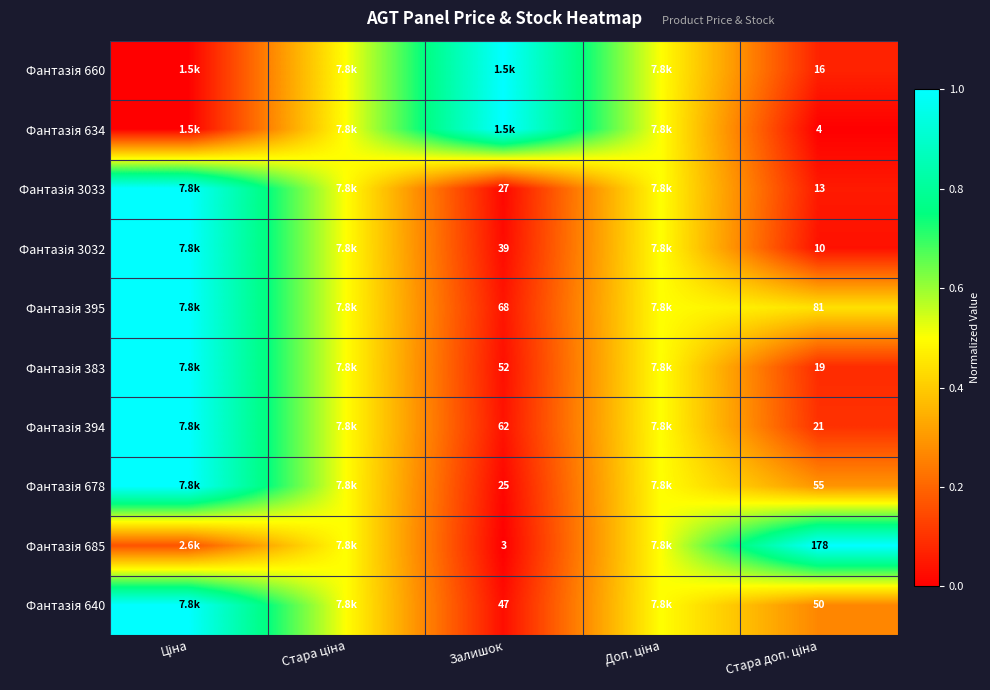

At how many categories does at least one series exceed 0?

5